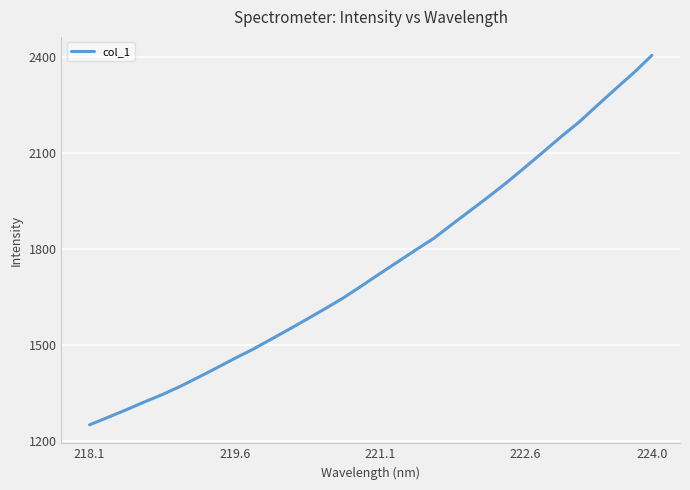

What is the difference between the maximum and minimum values?

1153.3